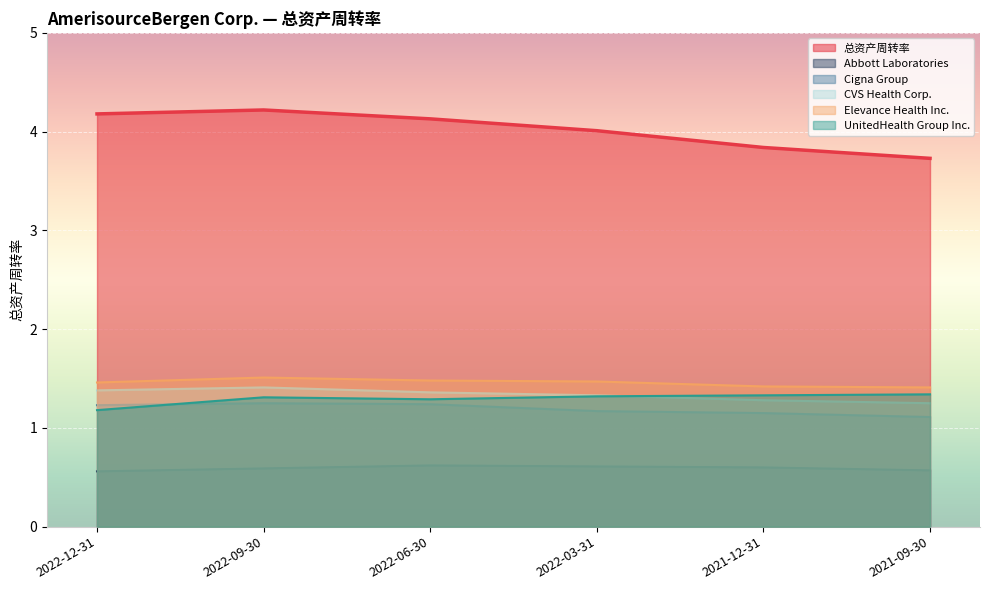

How many lines are shown in the chart?

6